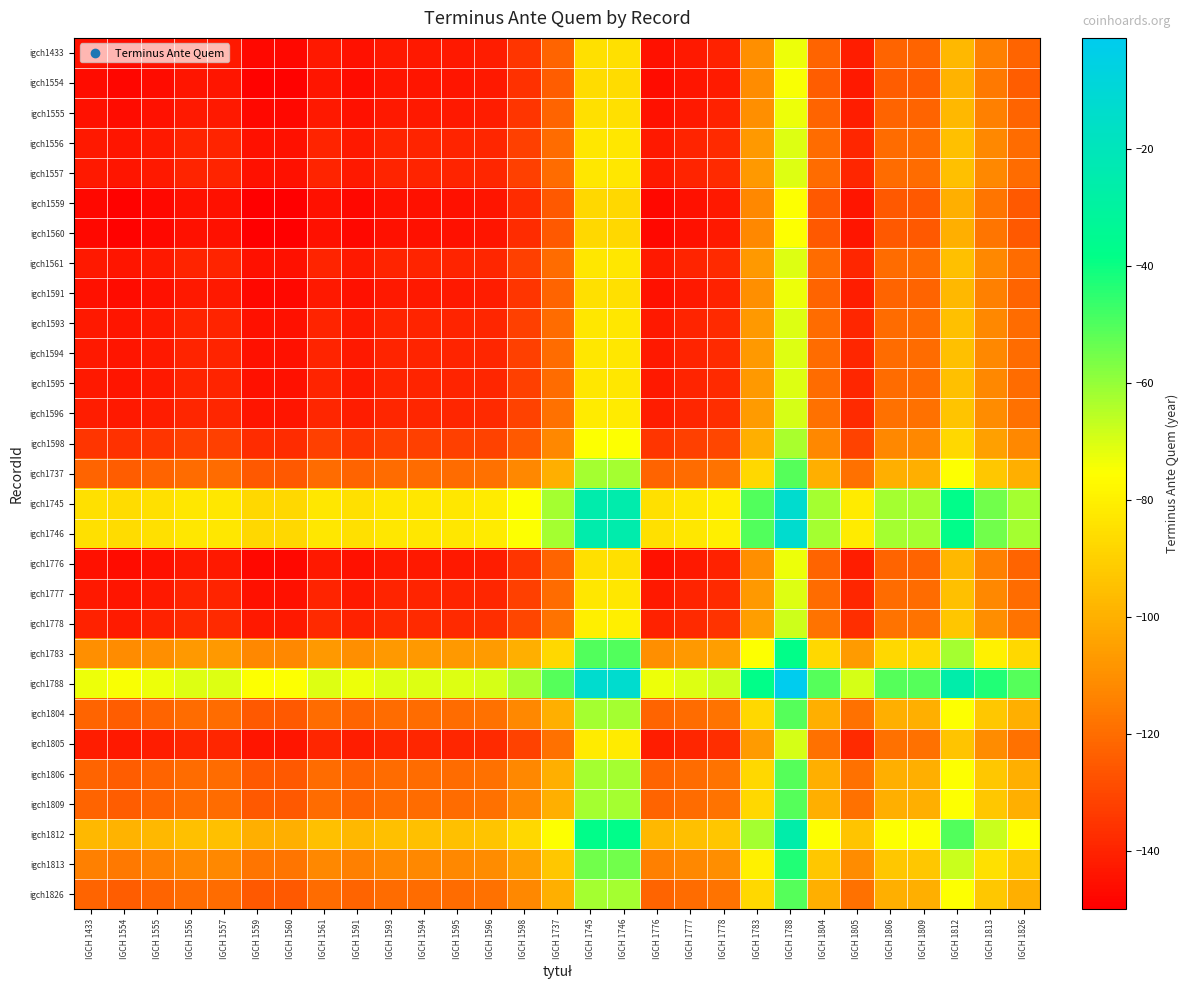

What is the minimum value shown in the chart?

-150.0